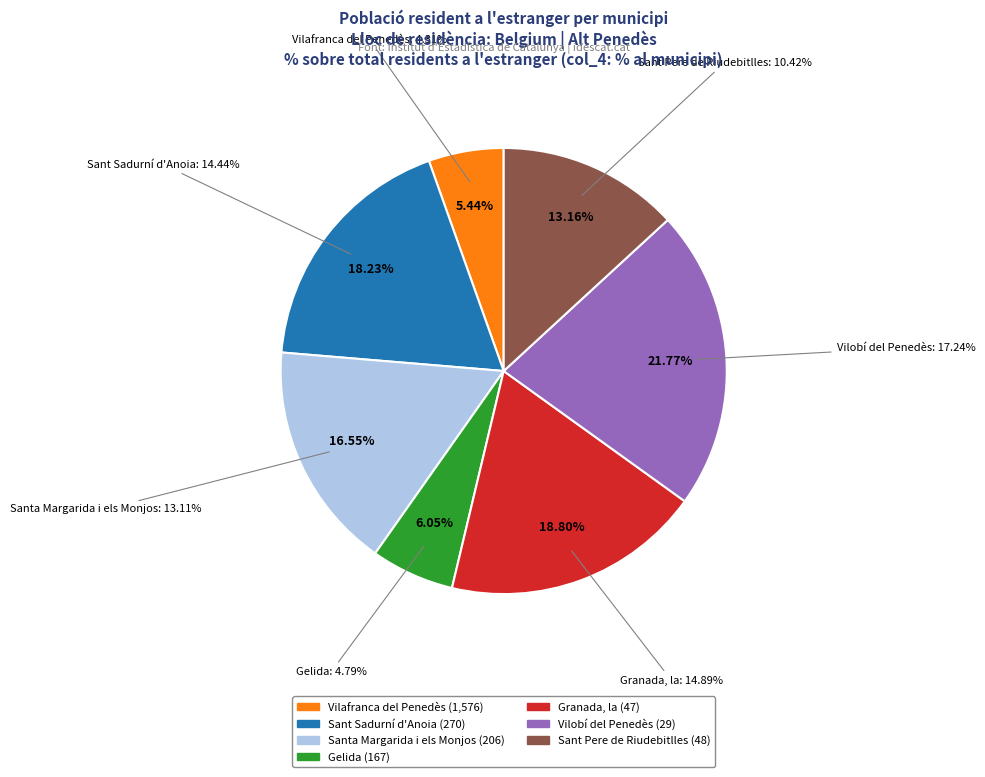

Combined, do Resta de municipis and Vilafranca del Penedès account for over 50%?

No